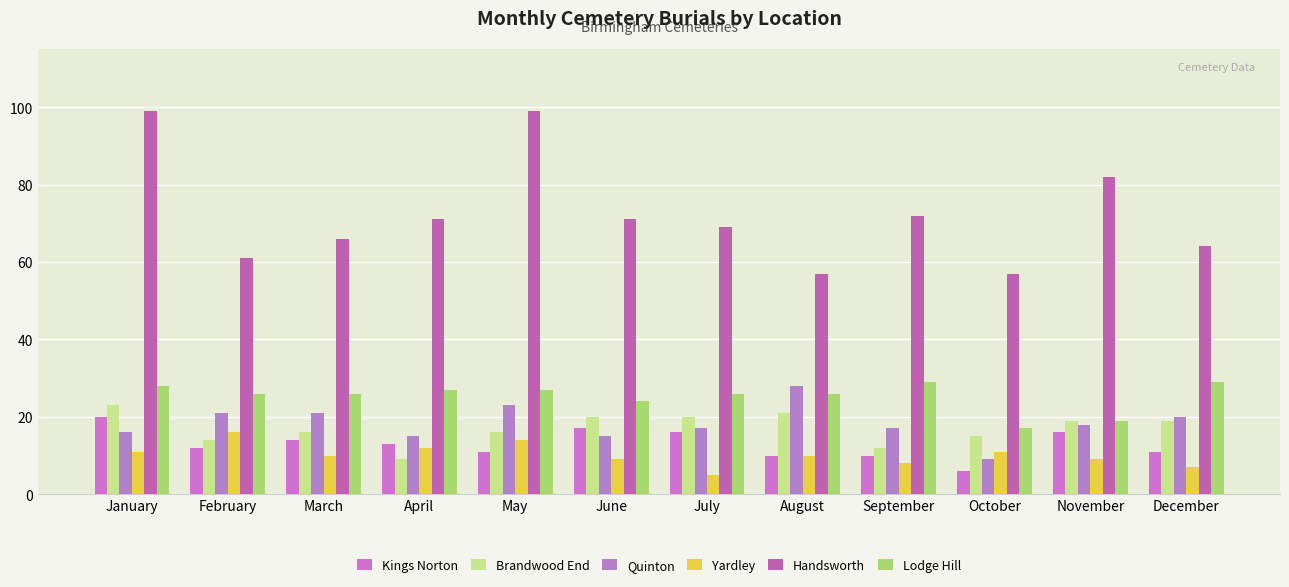

Is the value of Yardley at September greater than the value of Quinton at February?

No